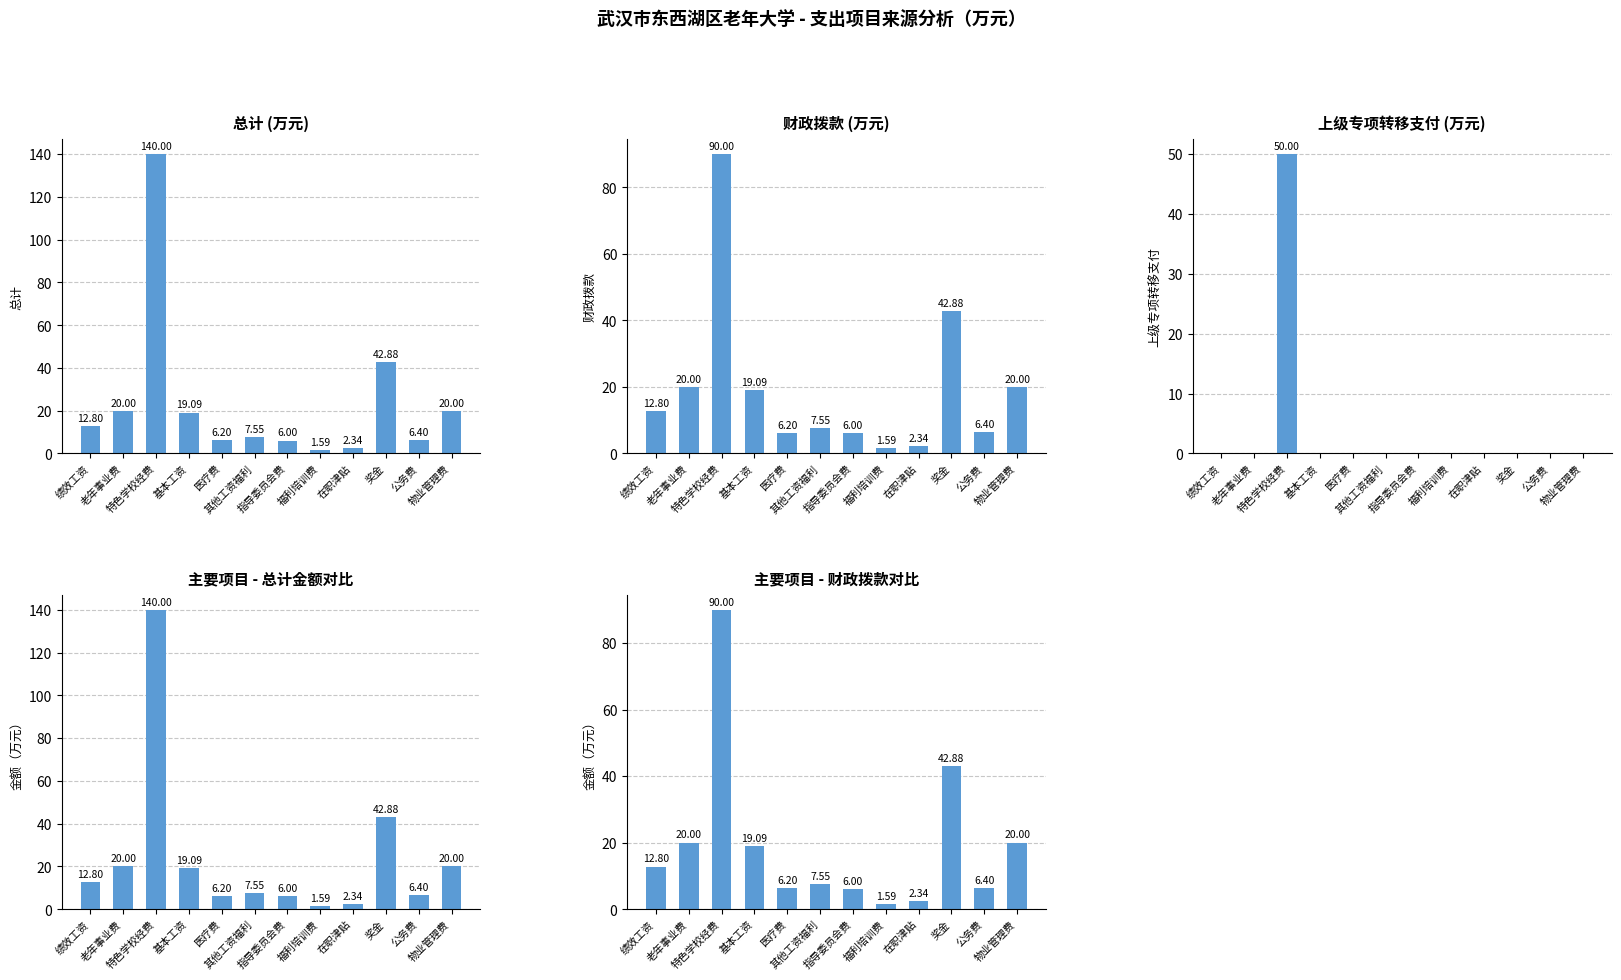

Between 在职津贴 and 奖金, which is larger?

奖金